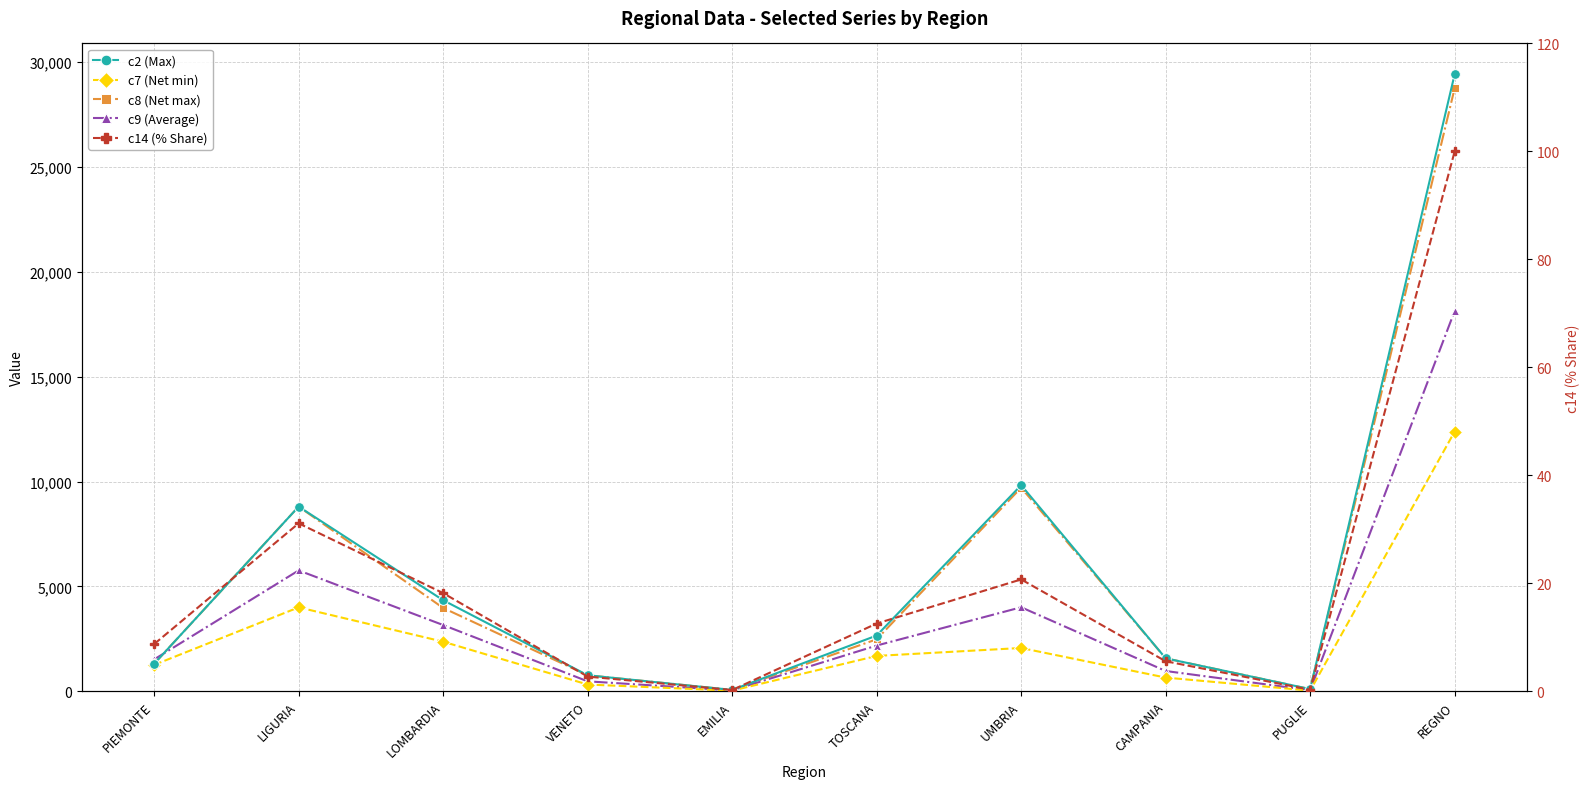

What is the value of the c9 (Average) point at the 8th from the left?

963.6